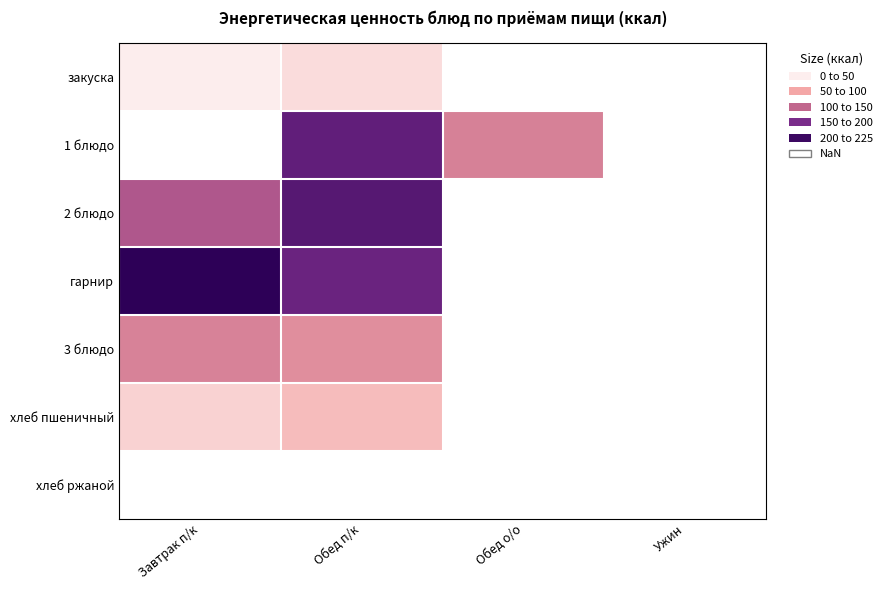

At which label does 2 блюдо reach its minimum?

Завтрак п/к